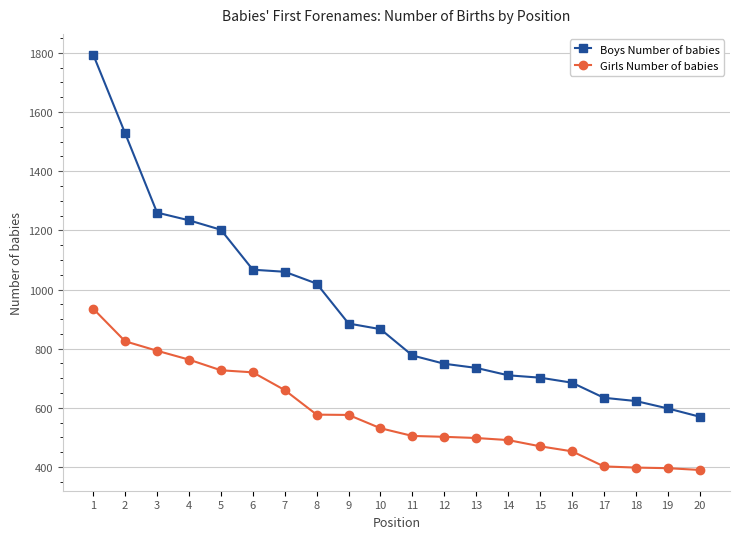

Where does the Girls Number of babies series first go above 531?

1